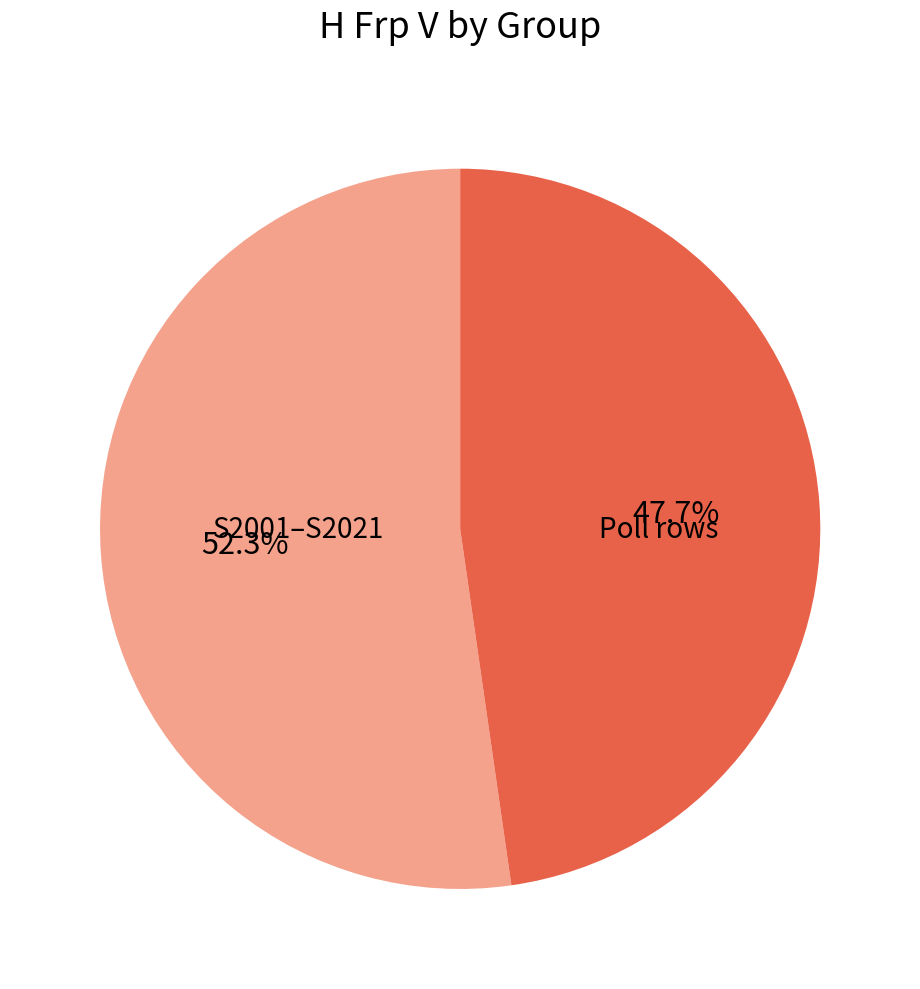

Which slice is the largest?

S2001–S2021